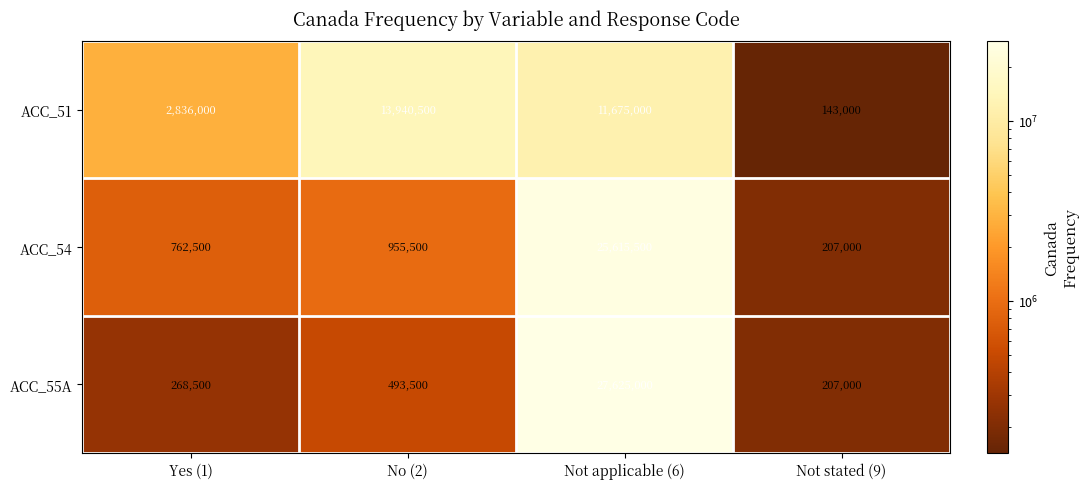

At which category is the sum across all series the highest?

Not applicable (6)